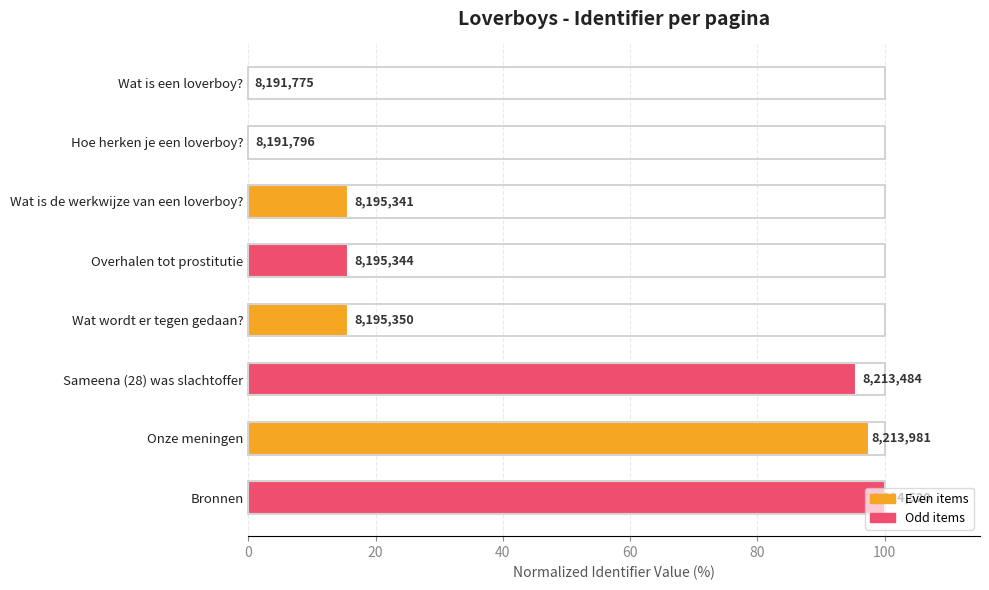

Are the bars horizontal?

Yes